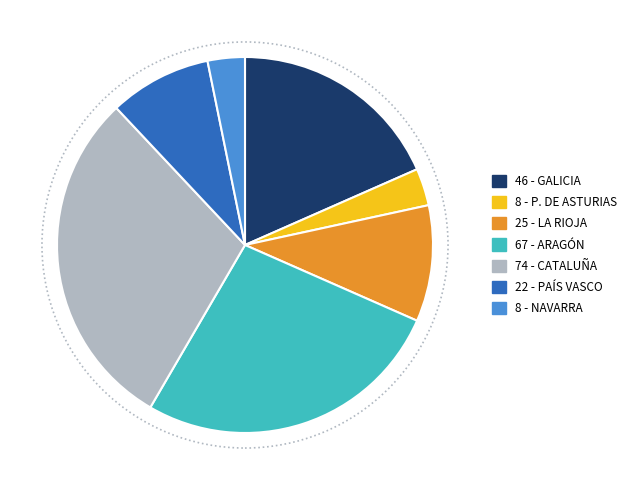

Does any single category account for the majority?

No